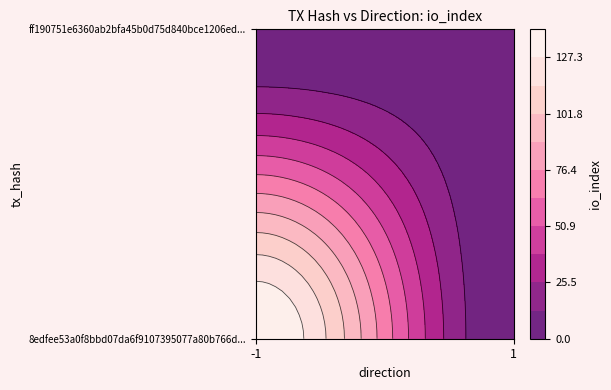

What is the sum of all 8edfee53a0f8bbd07da6f9107395077a80b766d values?

139